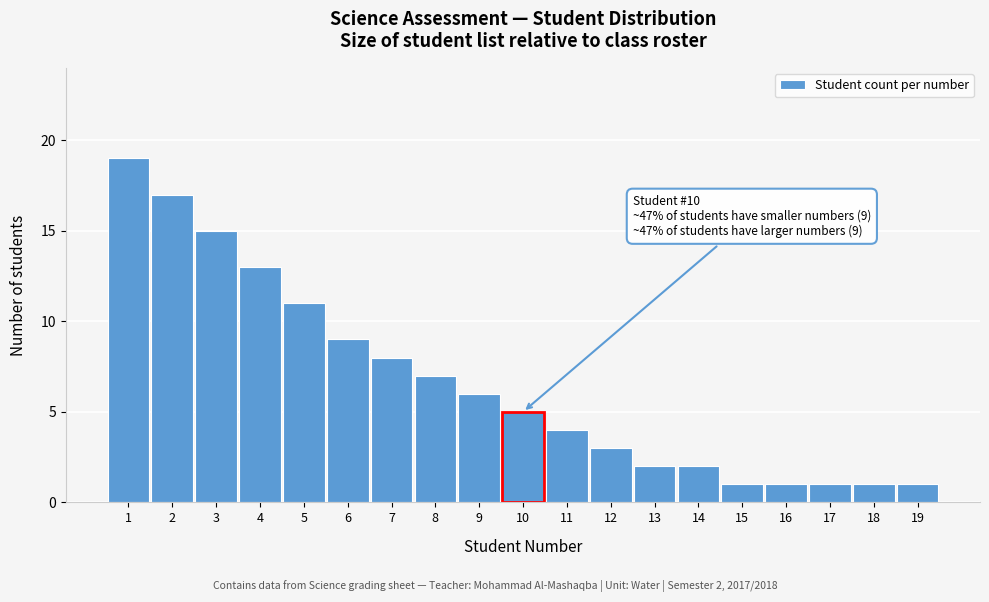

Reading left to right, list all the values displayed in this chart.

1=19	2=17	3=15	4=13	5=11	6=9	7=8	8=7	9=6	10=5	11=4	12=3	13=2	14=2	15=1	16=1	17=1	18=1	19=1